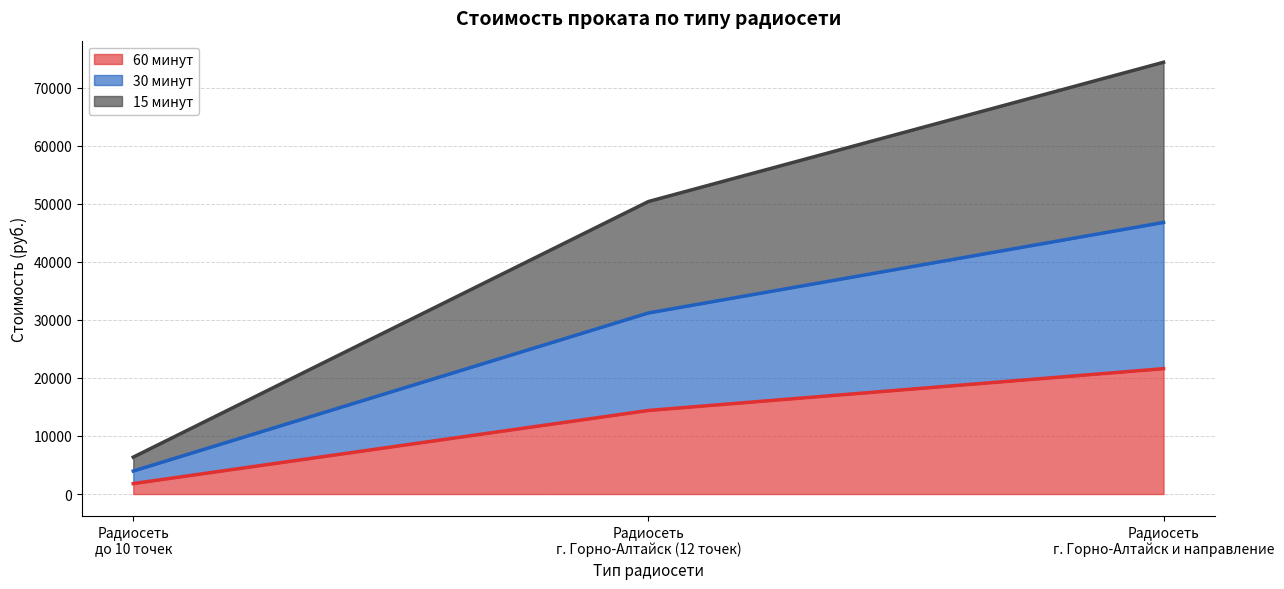

Reading right to left, what are all the values shown in this chart?

60 минут: Радиосеть г. Горно-Алтайск и направление=21600	Радиосеть г. Горно-Алтайск (12 точек)=14400	Радиосеть до 10 точек=1800
30 минут: Радиосеть г. Горно-Алтайск и направление=46800	Радиосеть г. Горно-Алтайск (12 точек)=31200	Радиосеть до 10 точек=3960
15 минут: Радиосеть г. Горно-Алтайск и направление=74400	Радиосеть г. Горно-Алтайск (12 точек)=50400	Радиосеть до 10 точек=6360